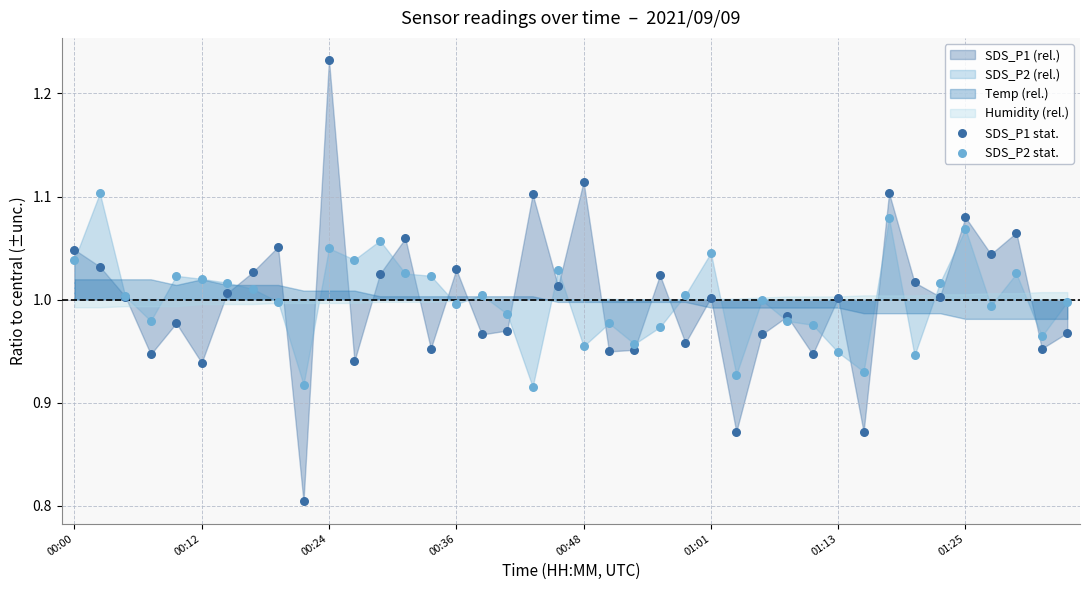

Which series contains the lowest Y value?

SDS_P1 stat.